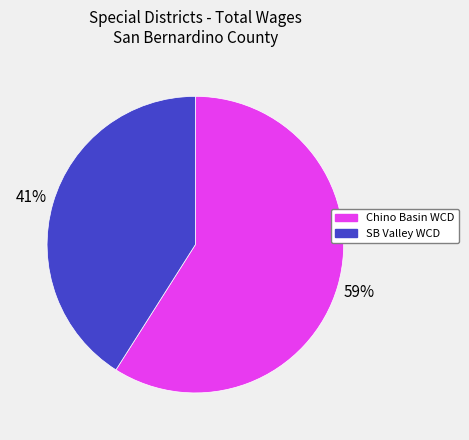

To the nearest percent, what is the difference between the largest and smallest slice percentages?

18%